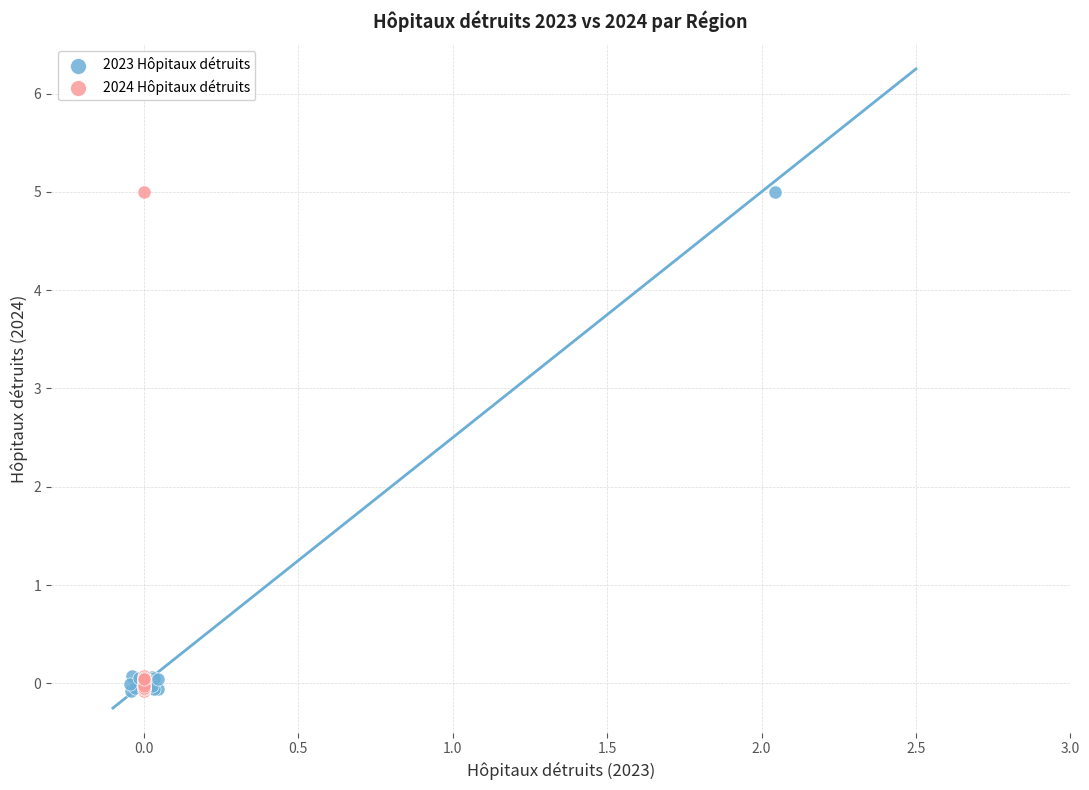

What are all the series names shown in the legend?

2023 Hôpitaux détruits, 2024 Hôpitaux détruits